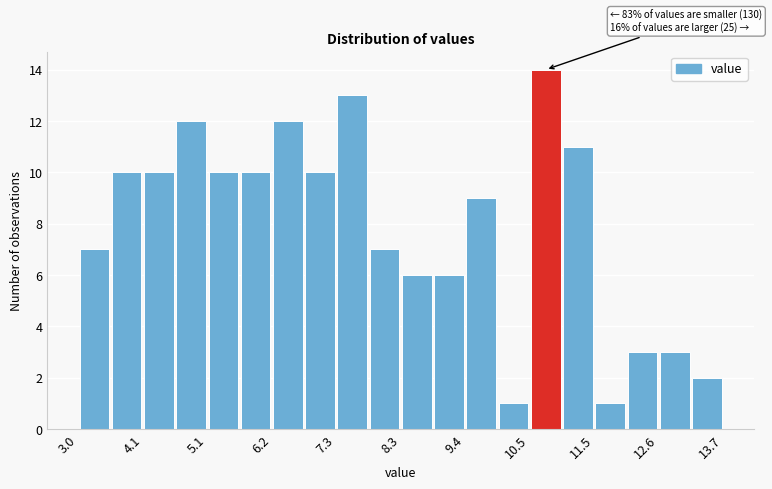

Read against the x-axis, roughly where is the centre of the tallest bar?

10.8